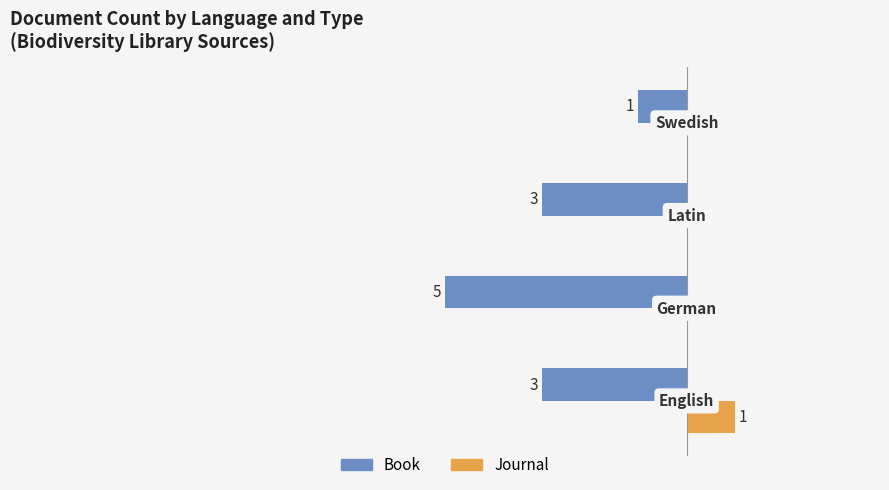

Reading left to right, what are all the values shown in this chart?

Book: -3	-5	-3	-1
Journal: 1	0	0	0